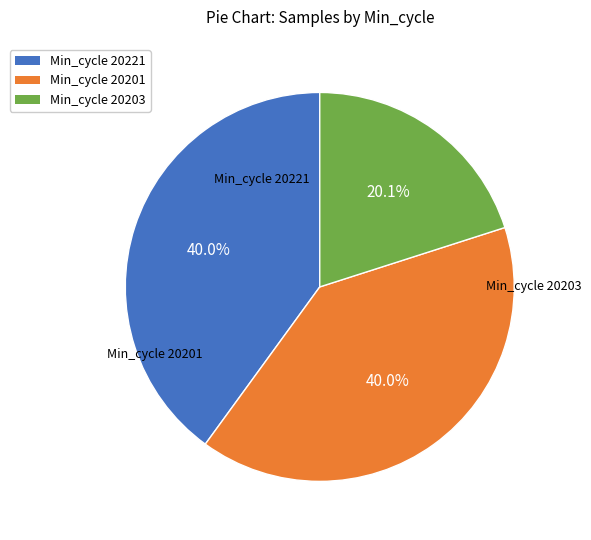

Is there any slice that represents more than half of the pie?

No